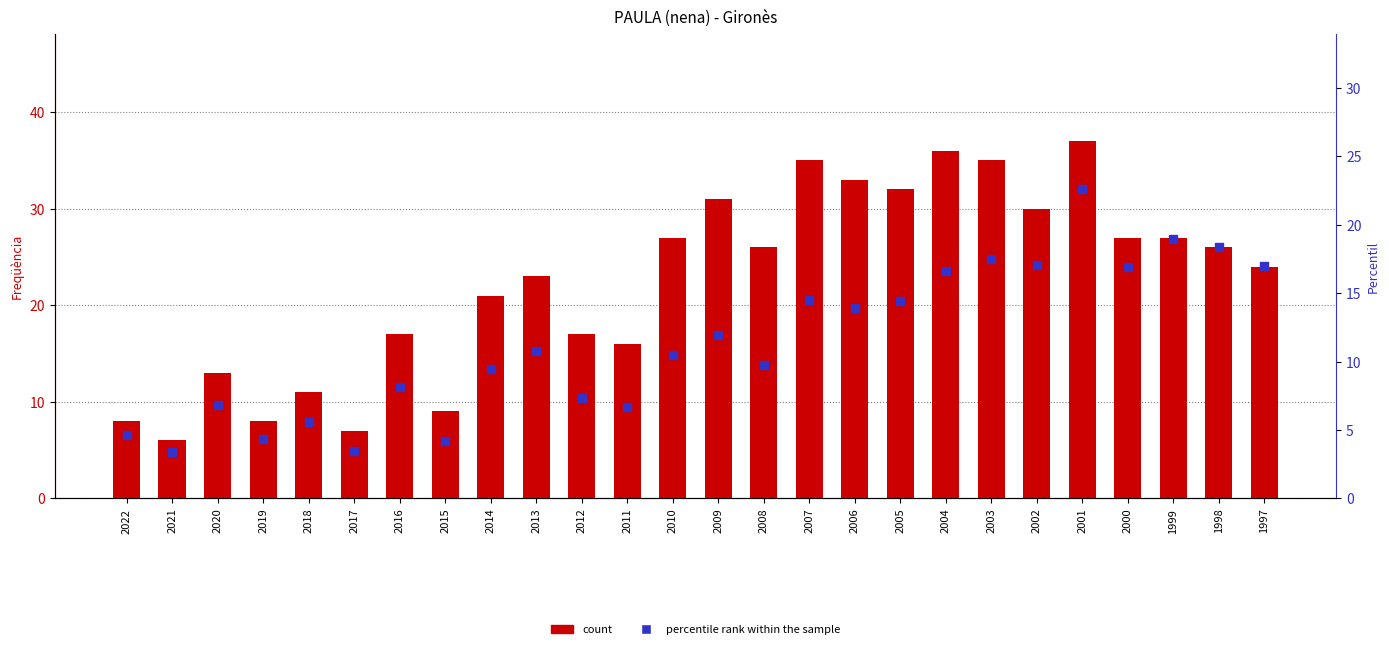

What is the total value across all series at 2022?

12.6